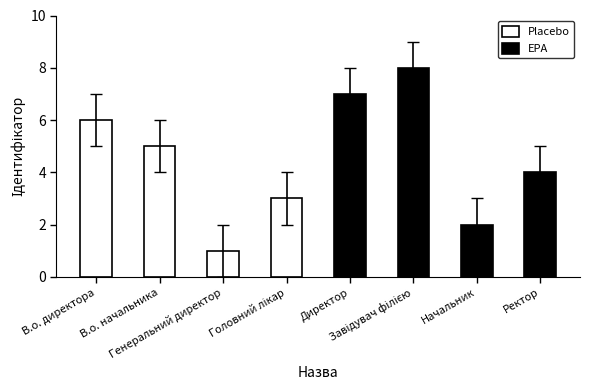

Which series has the largest range (max minus min)?

EPA